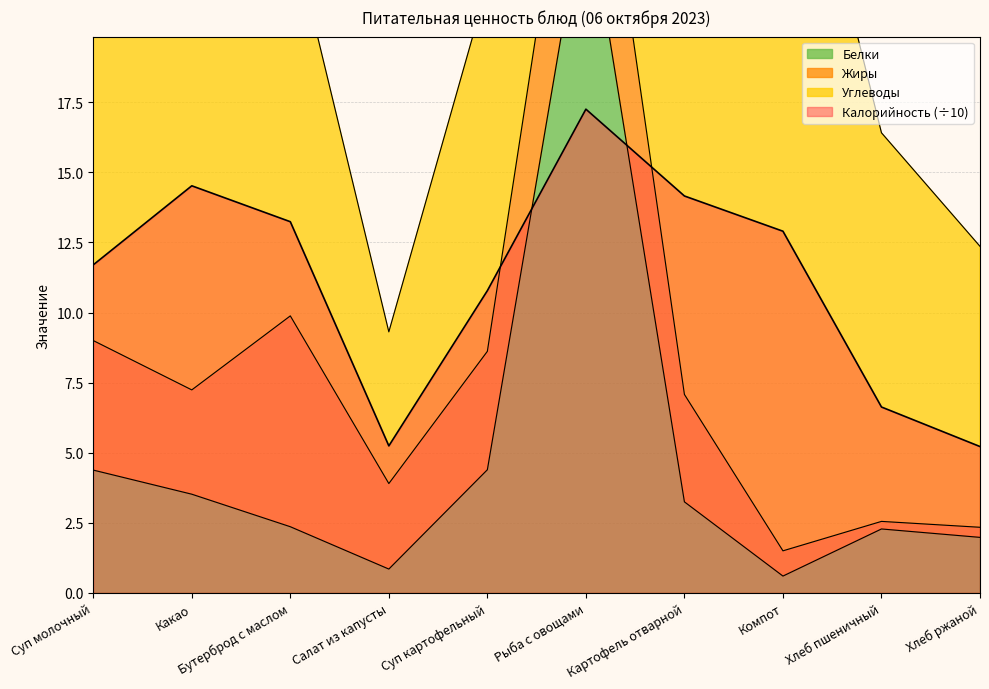

The Белки series shows 7.7 at Суп молочный. True or false?

False